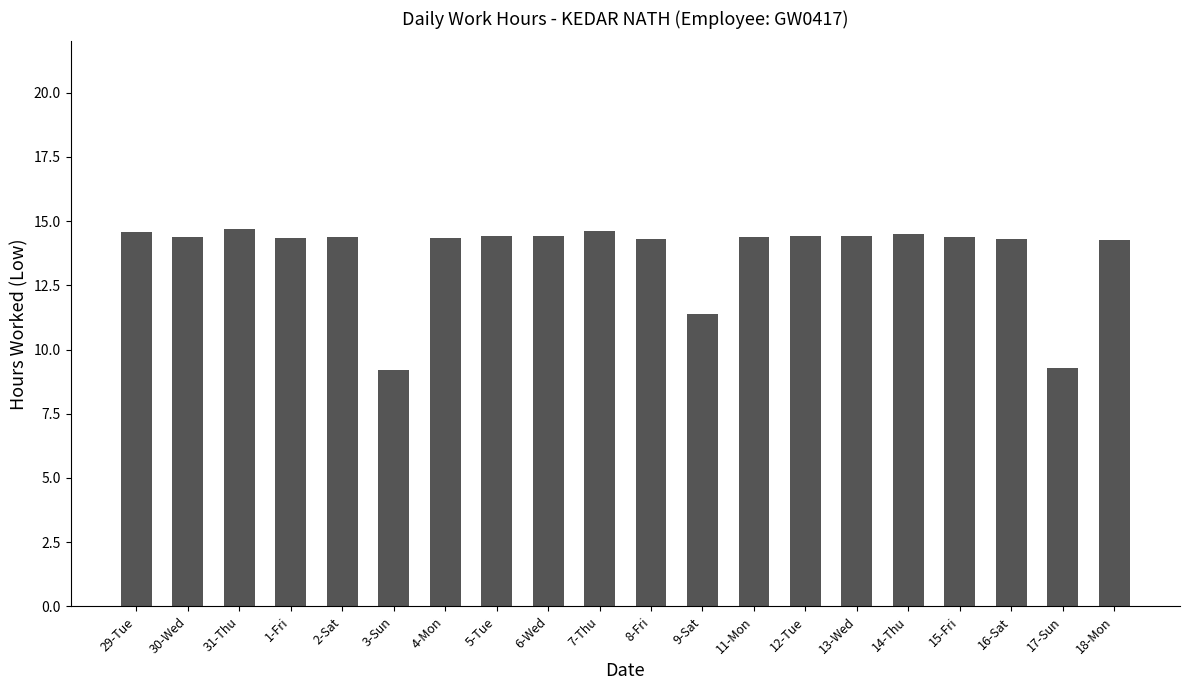

How many series are shown in this chart?

1